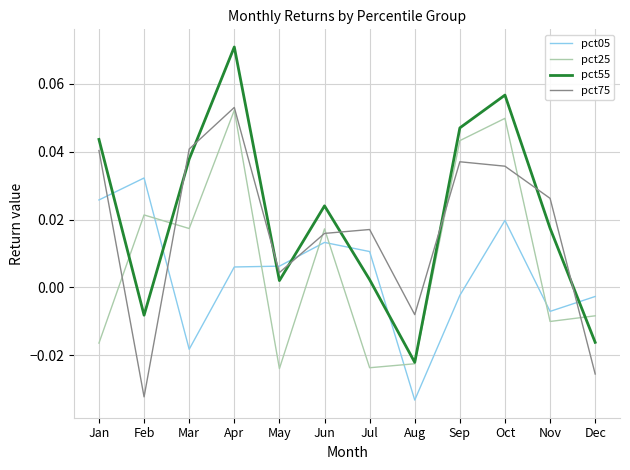

Where does the pct25 series first go above 0?

Feb